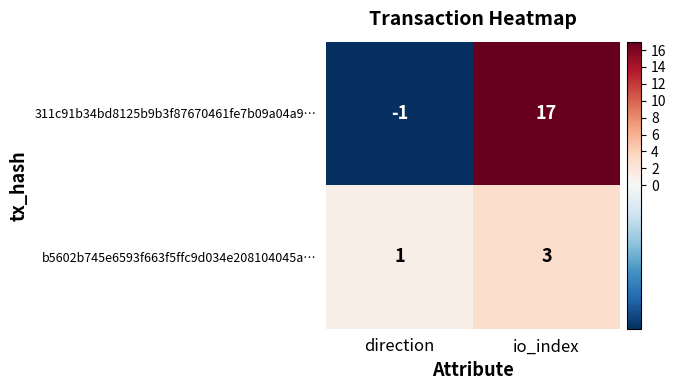

What is the sum of all b5602b745e6593f663f5ffc9d034e208104045a… values?

4